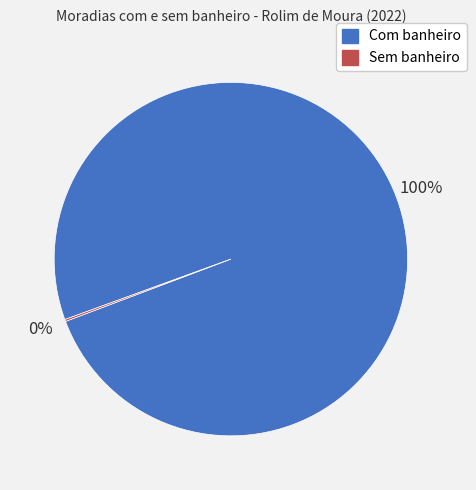

Is Com banheiro the majority of the pie?

Yes